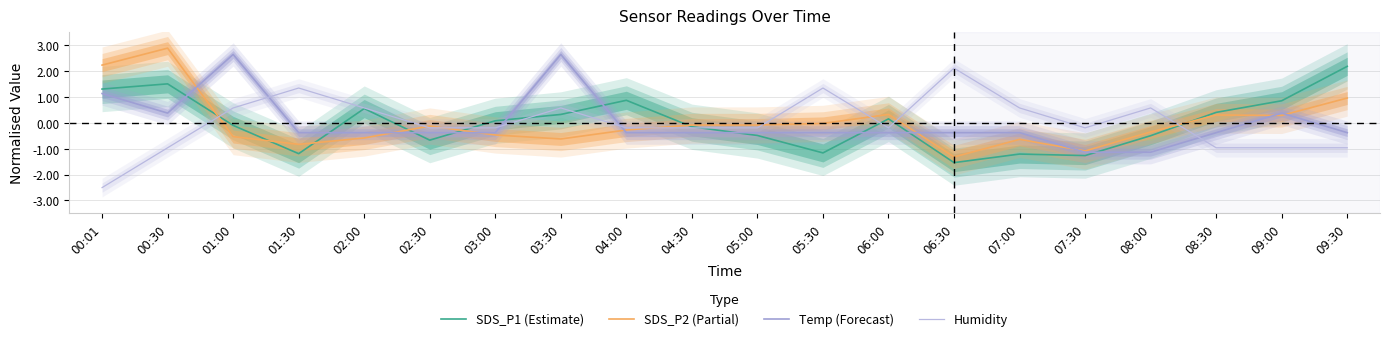

How many data points does each series have?

20